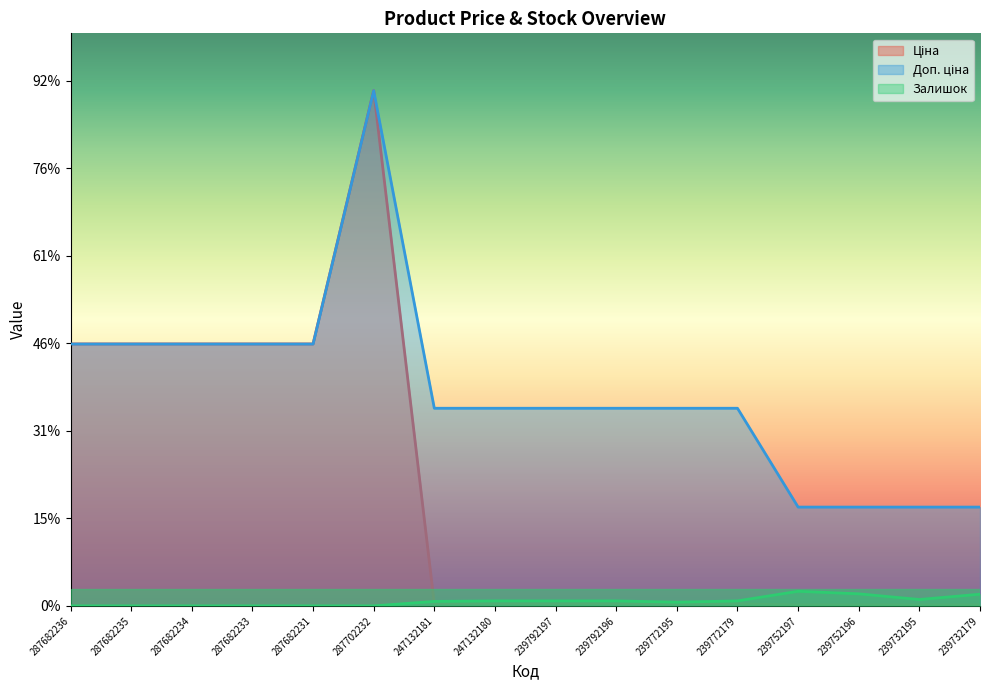

How many data points does each series have?

16